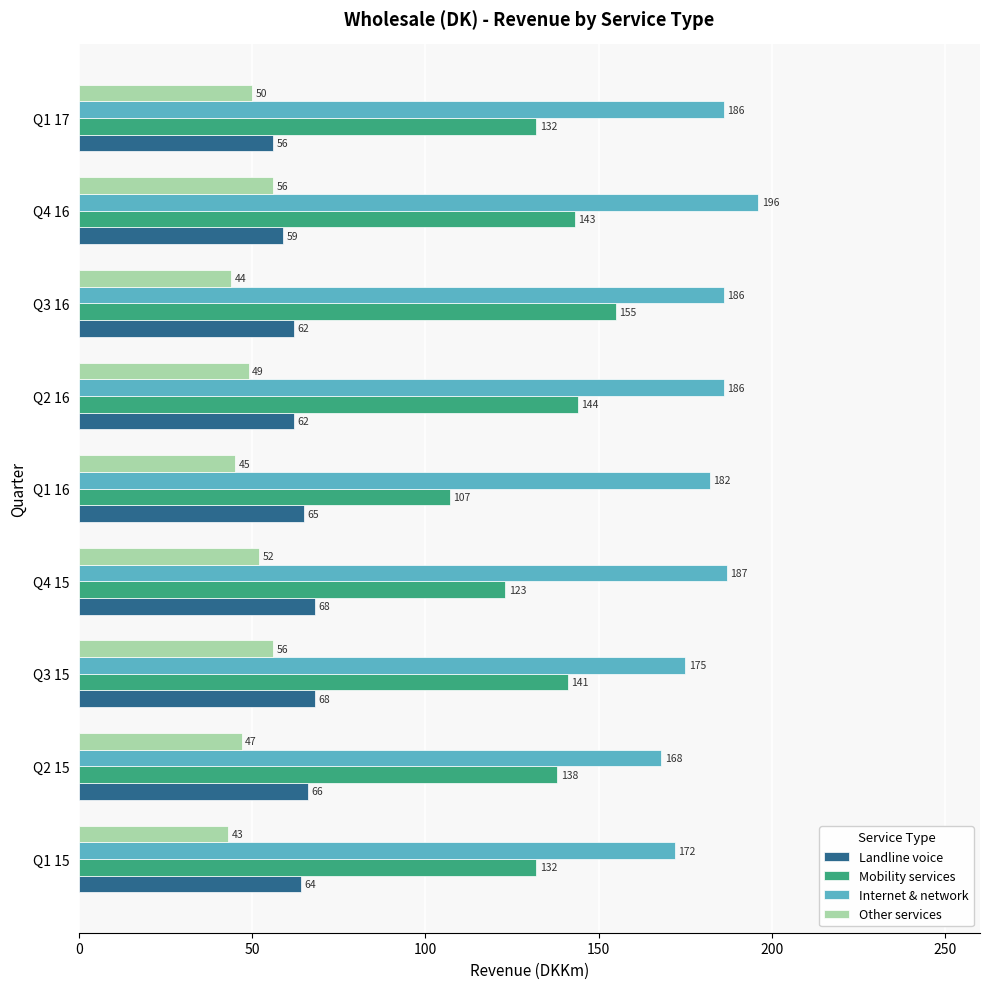

Count the number of data series in this chart.

4